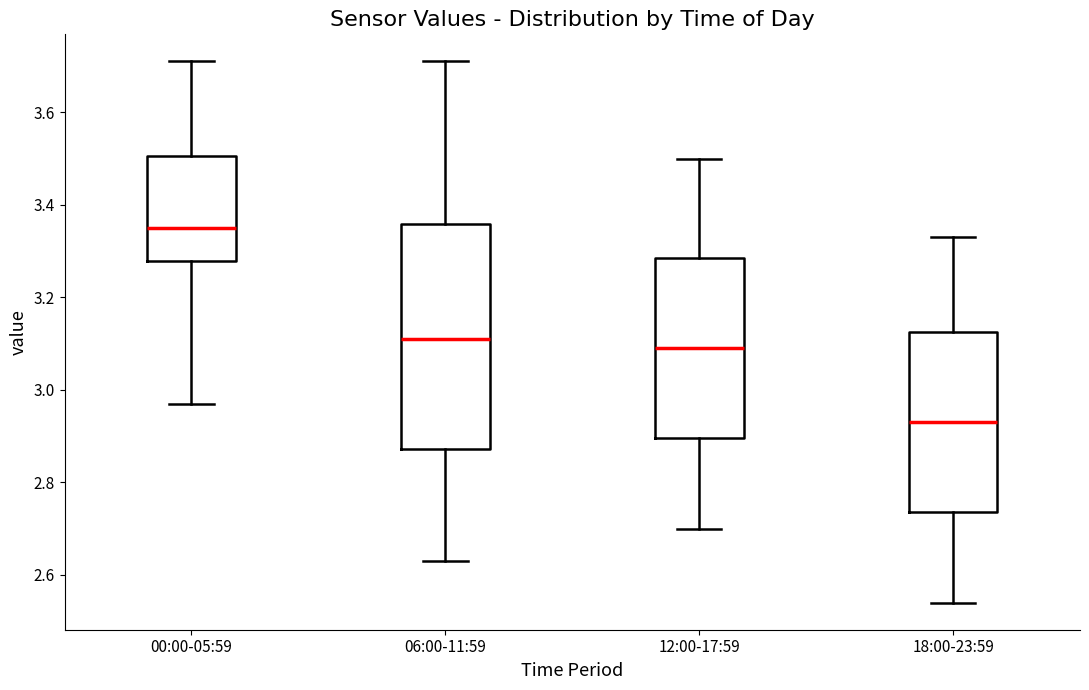

Where does the upper whisker of the box for 12:00-17:59 end on the y-axis? The values are not printed on the chart, so give them approximately, as read against the axis.

3.50